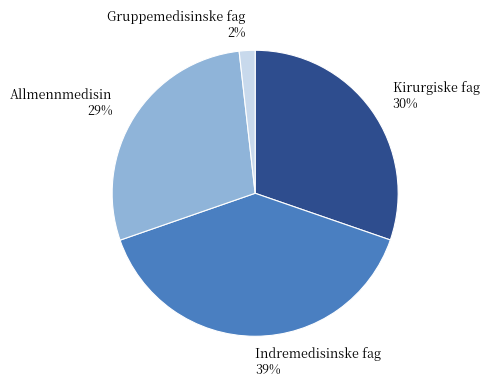

Is it true that Indremedisinske fag is 25% of the pie?

False